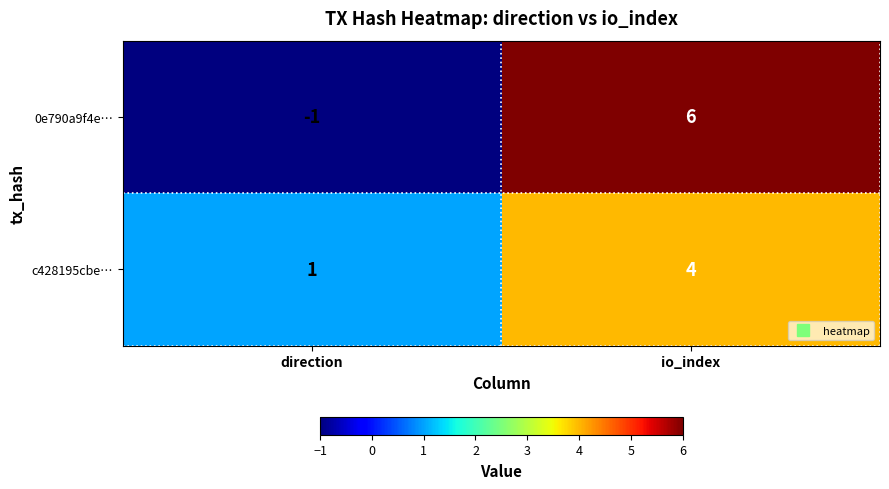

How many values in 0e790a9f4e… are below zero?

1